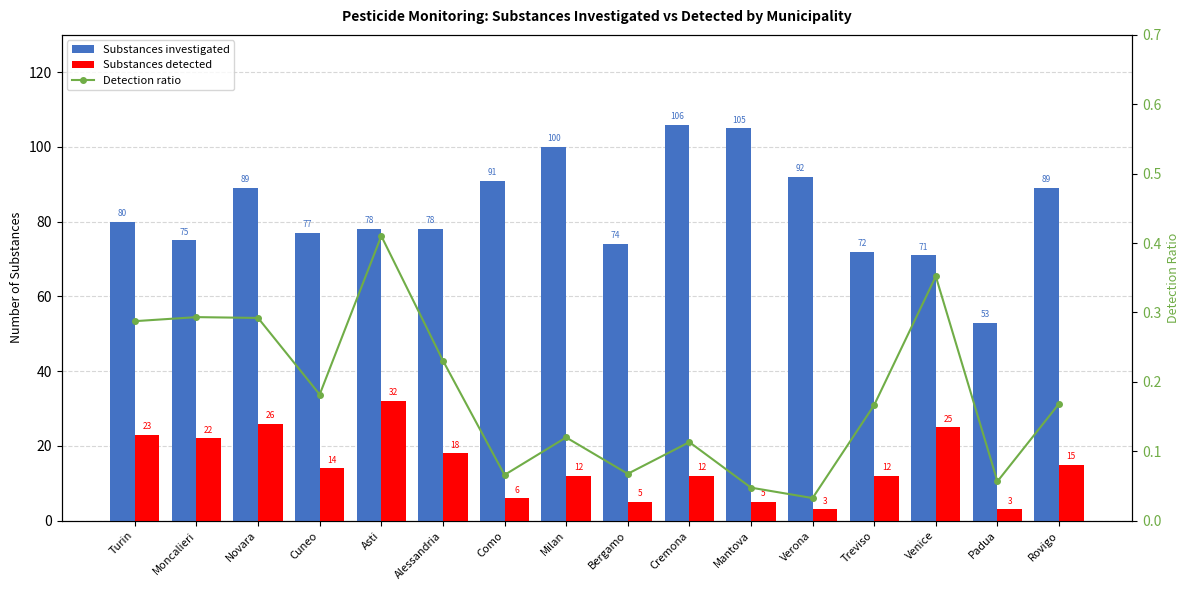

What is the label of the 5th bar from the right?

Verona